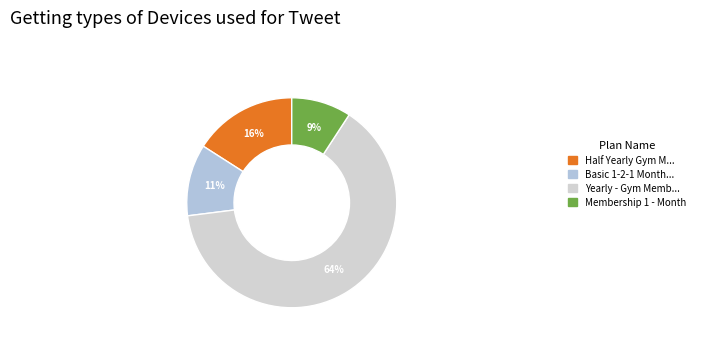

Is there any slice that represents more than half of the pie?

Yes